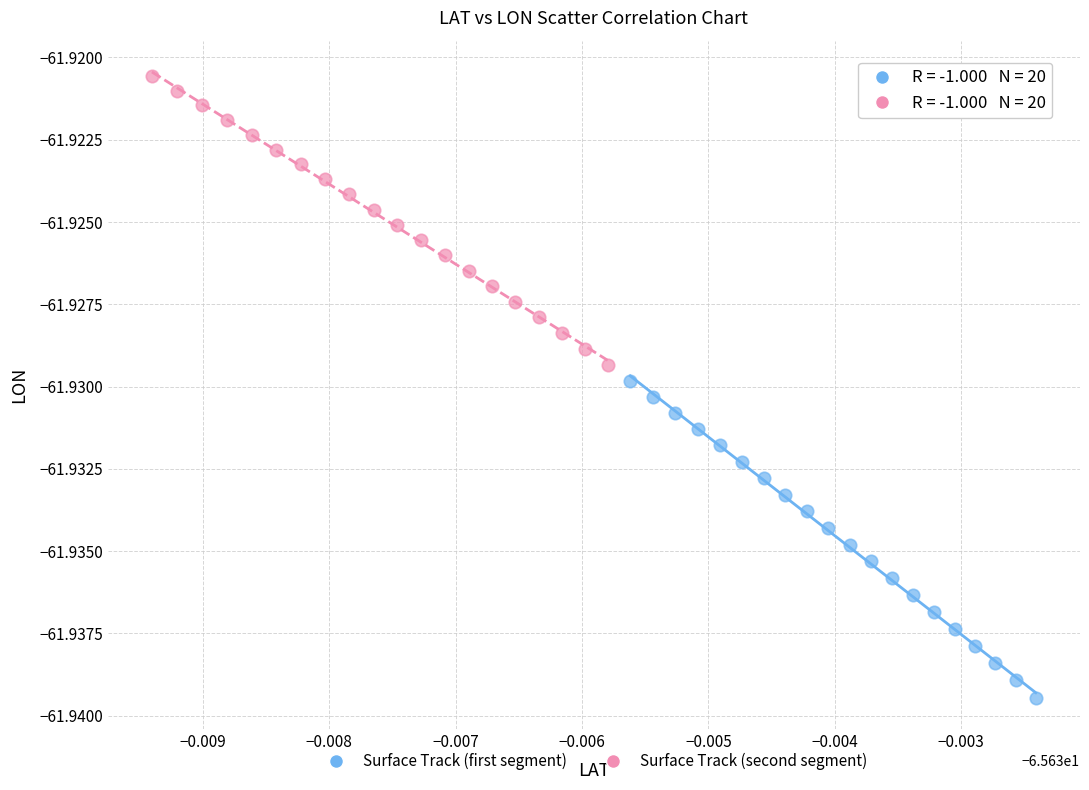

Which series contains the highest Y value?

Surface Track (second segment)